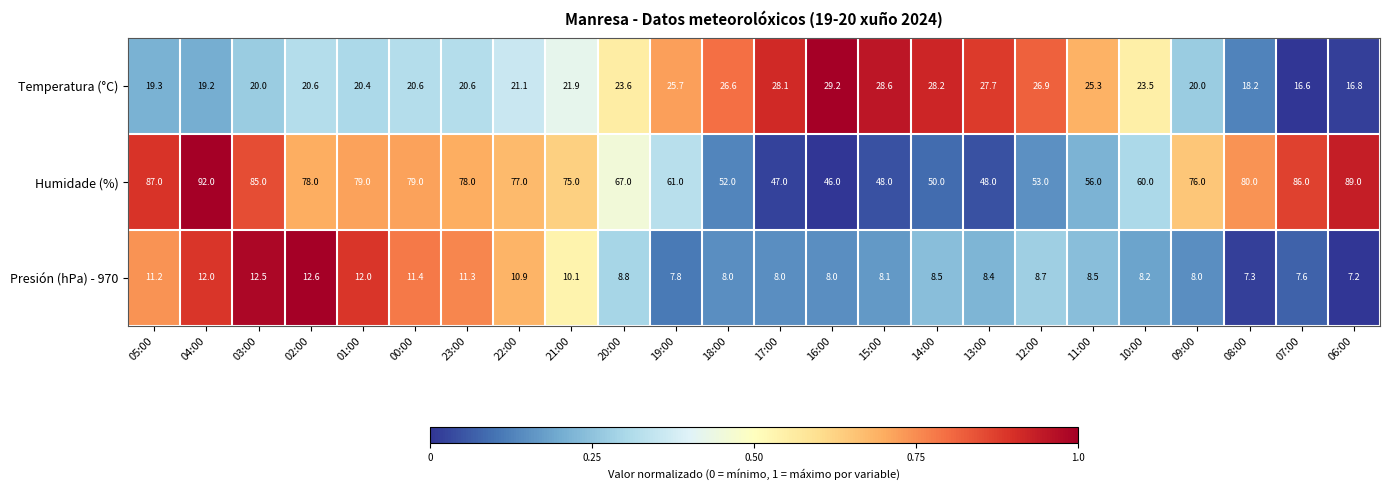

Which category has the highest value across all series?

04:00